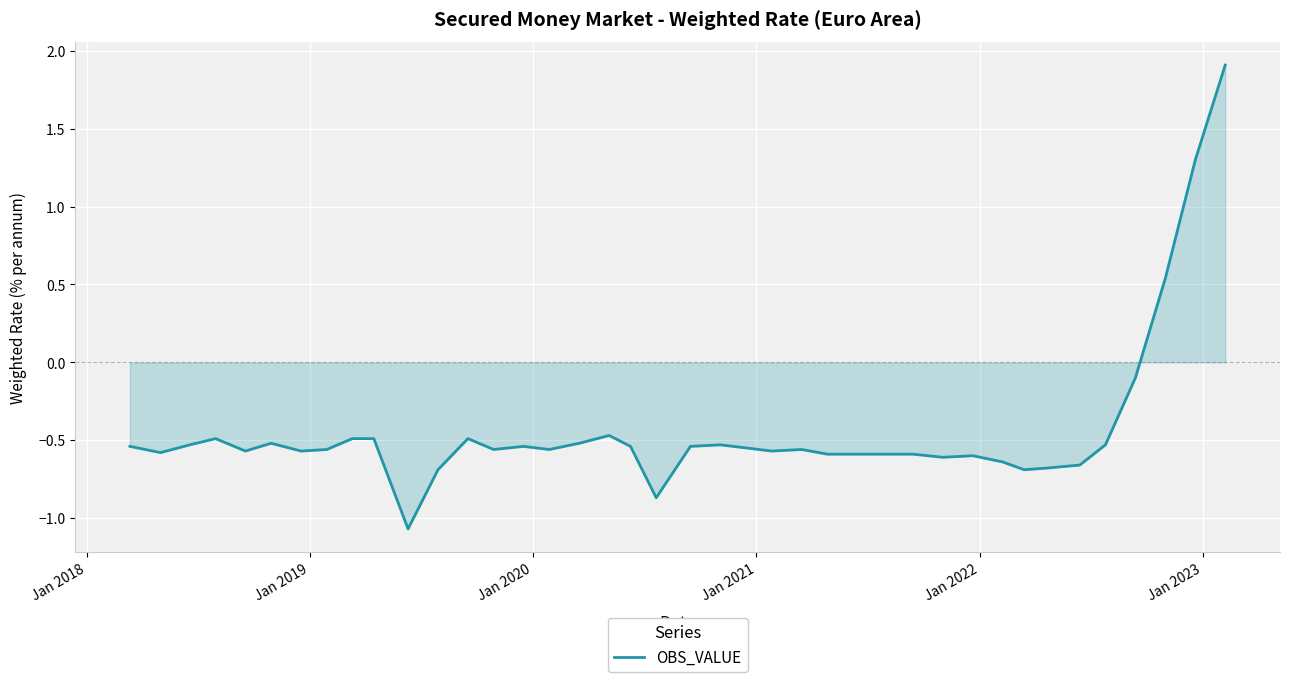

How many lines are shown in the chart?

1